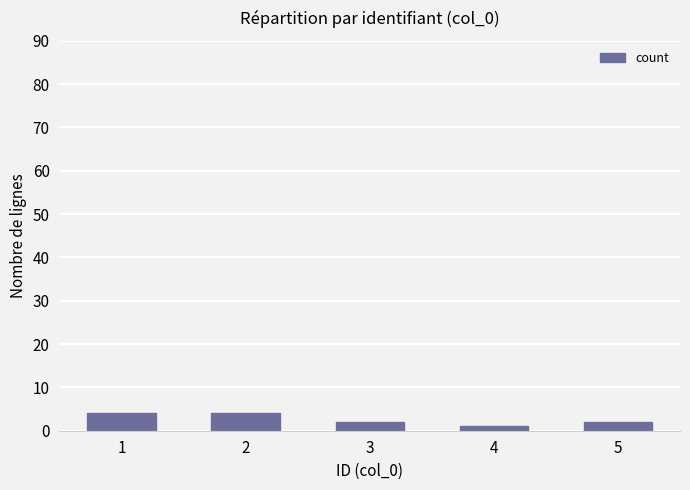

What is the maximum value shown in the chart?

4